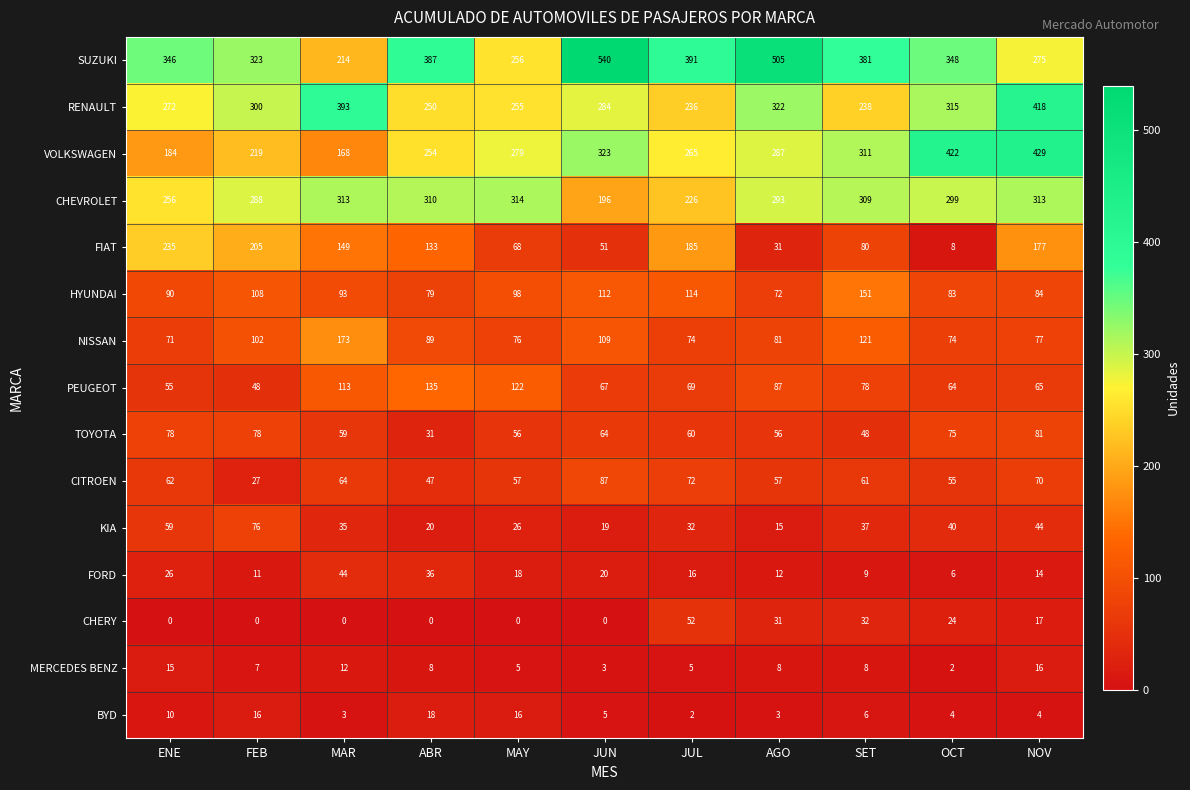

How many values in the PEUGEOT series are below 69?

5